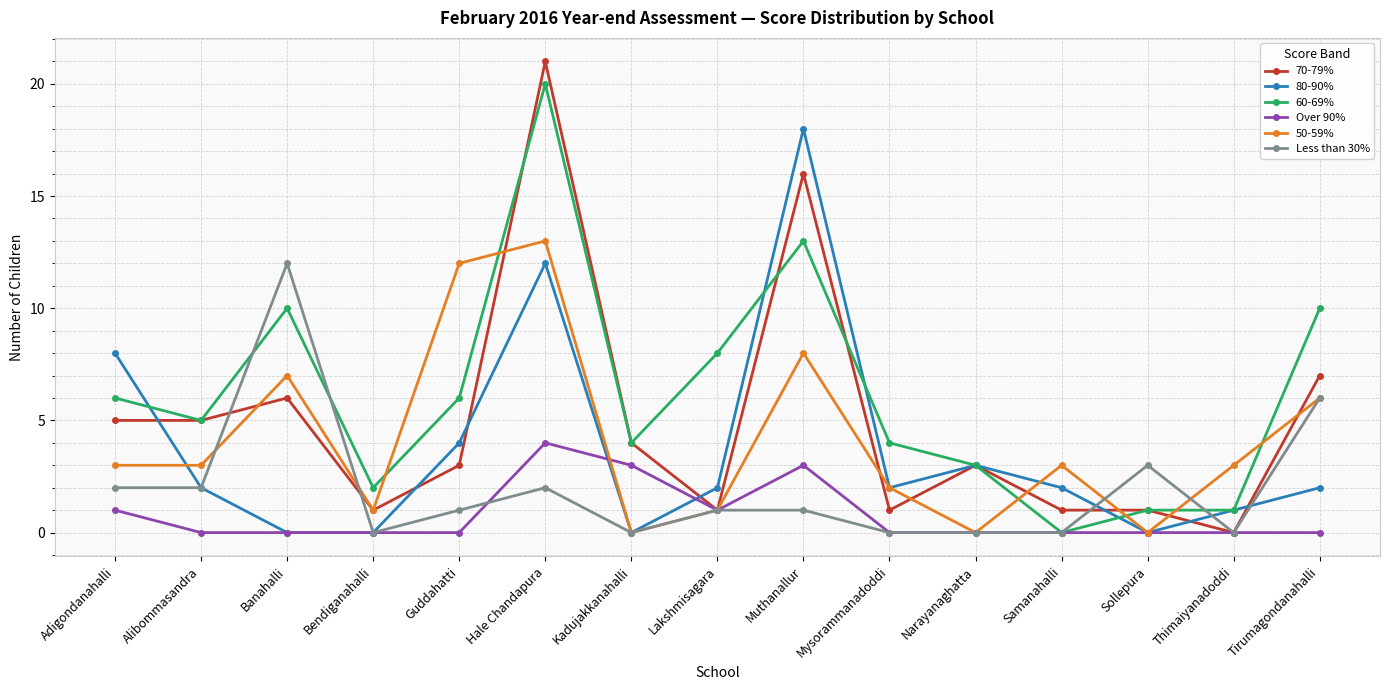

True or false: Less than 30% has more than 0 interior local peaks.

True